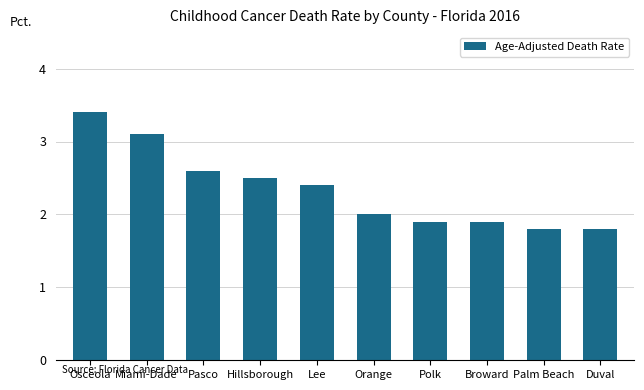

What is the sum of all values?

23.4